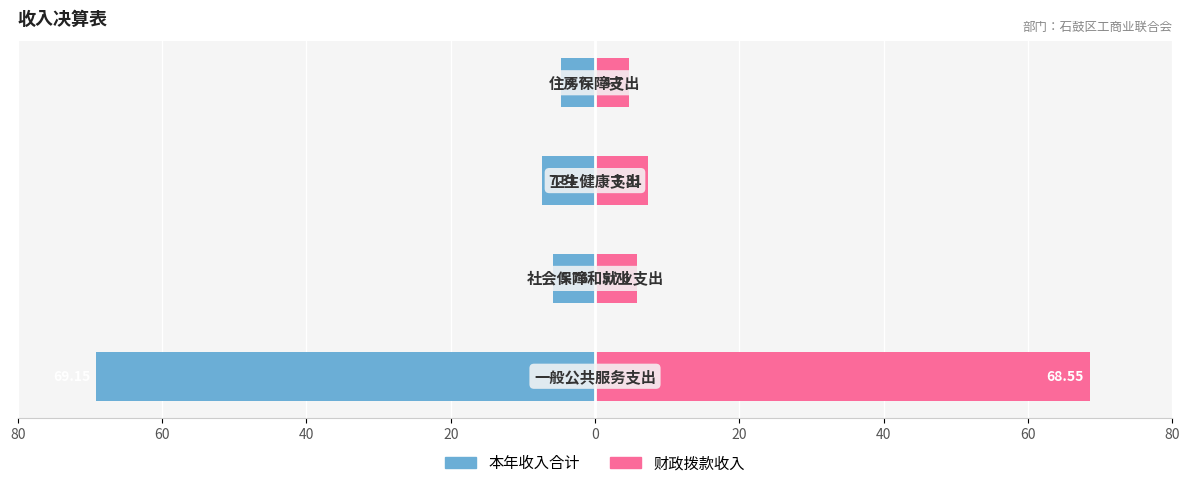

Reading left to right, extract all data points from this chart.

本年收入合计: -69.2	-5.8	-7.3	-4.7
财政拨款收入: 68.5	5.8	7.3	4.7